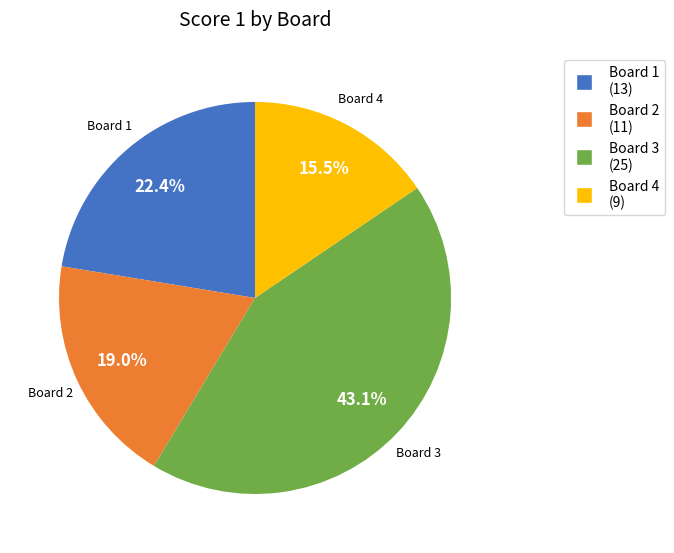

Count the number of slices in the pie.

4